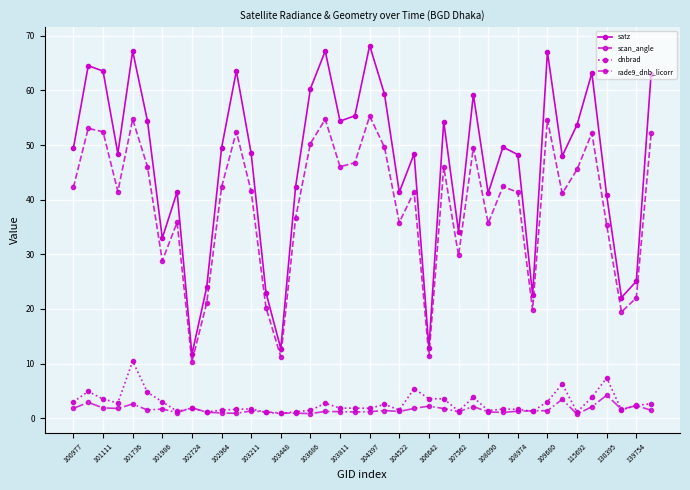

True or false: satz and rade9_dnb_licorr intersect in this chart.

False